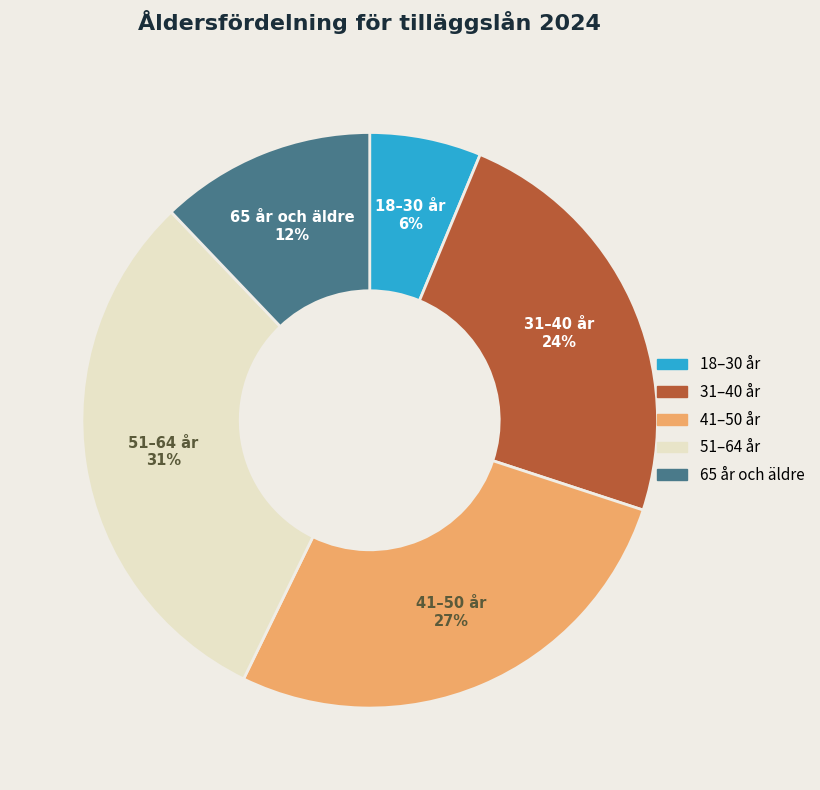

Which category has the biggest portion of the pie?

51–64 år